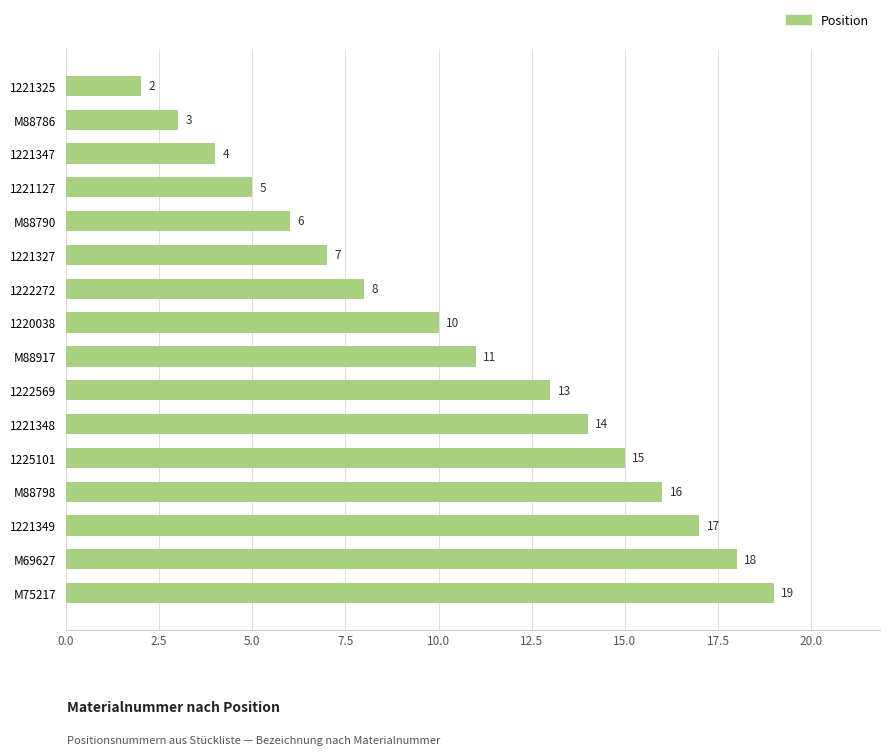

List the labels in order of value, smallest first.

1221325, M88786, 1221347, 1221127, M88790, 1221327, 1222272, 1220038, M88917, 1222569, 1221348, 1225101, M88798, 1221349, M69627, M75217